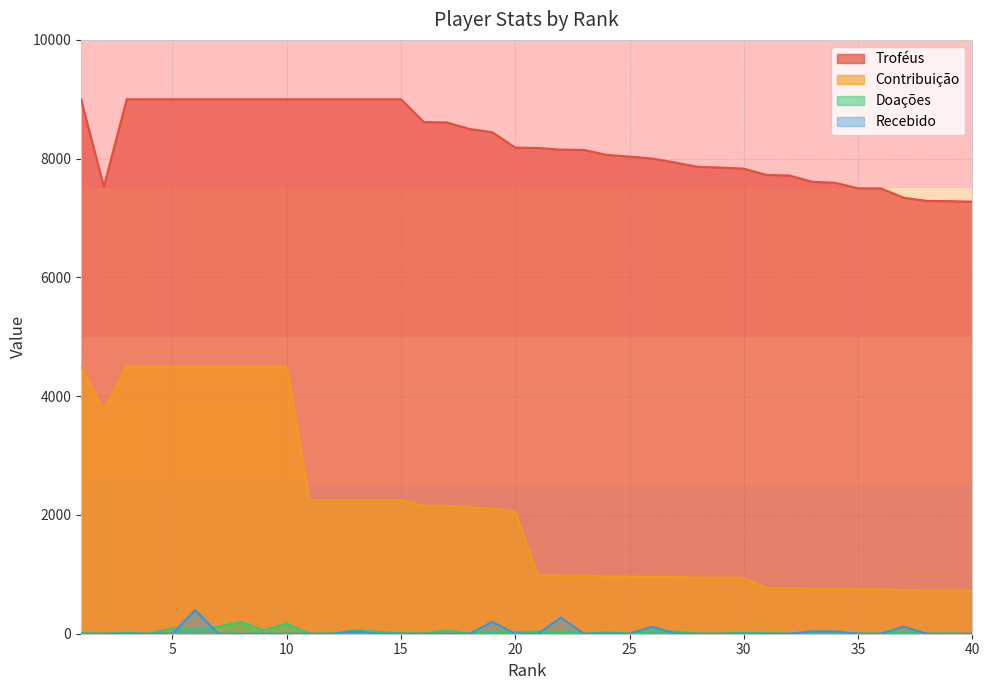

True or false: Recebido and Contribuição cross at least once.

False